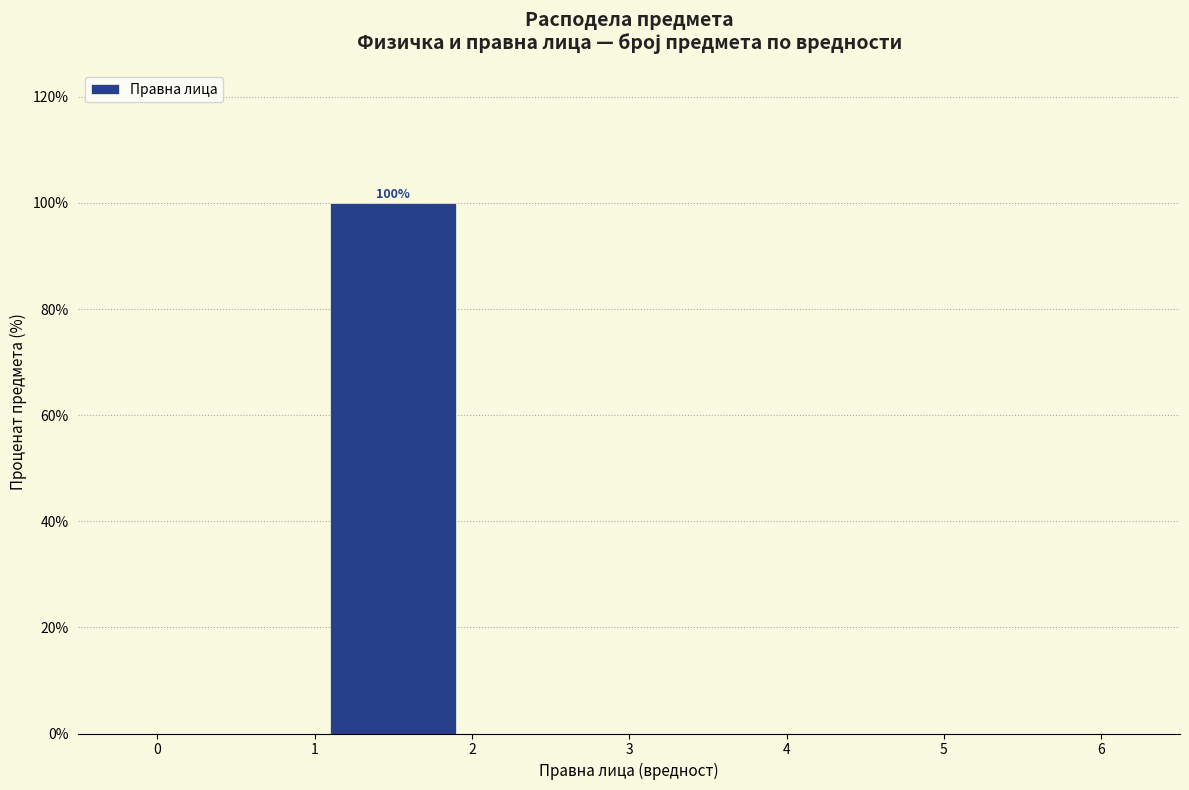

Which range on the x-axis has the tallest bar?

1 to 2